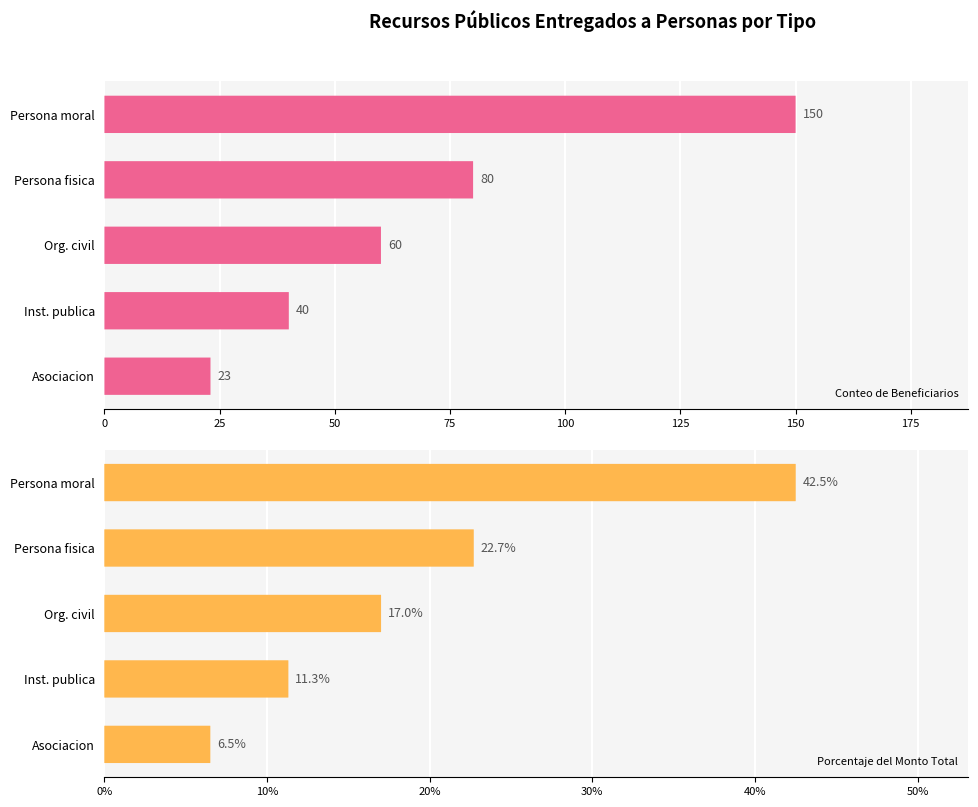

What is the smallest value displayed?

6.5